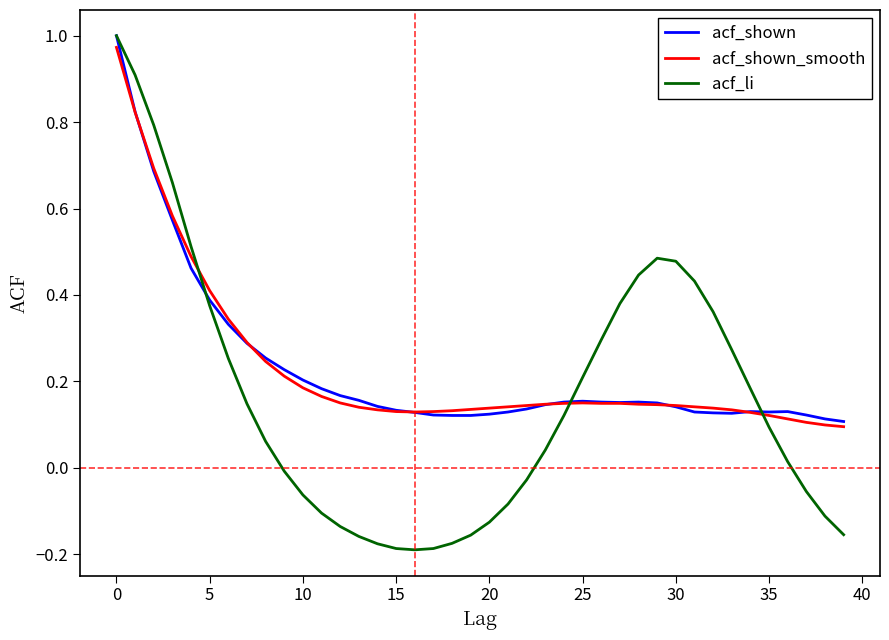

Which series has the largest range (max minus min)?

acf_li